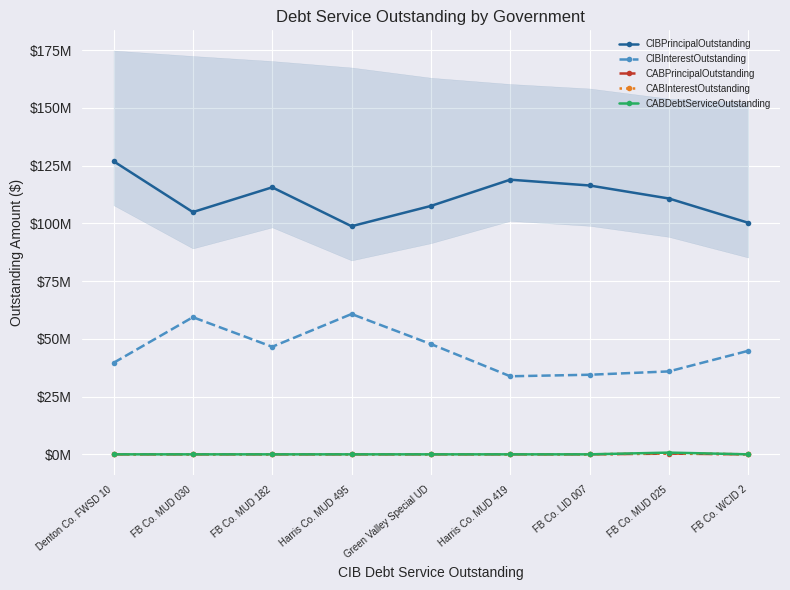

What are all the series names shown in the legend?

CIBPrincipalOutstanding, CIBInterestOutstanding, CABPrincipalOutstanding, CABInterestOutstanding, CABDebtServiceOutstanding